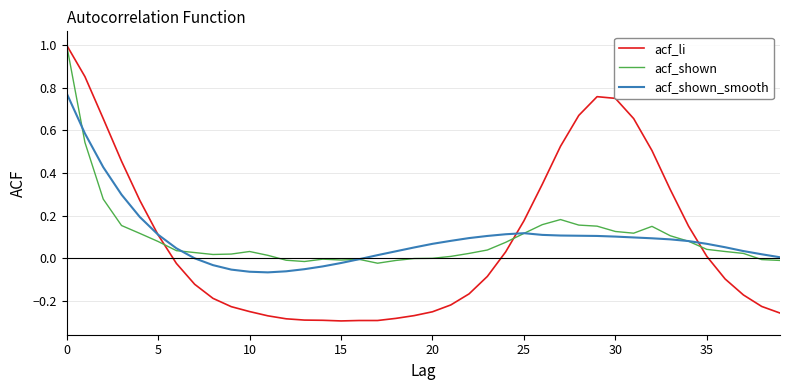

What is the greatest value displayed?

1.0